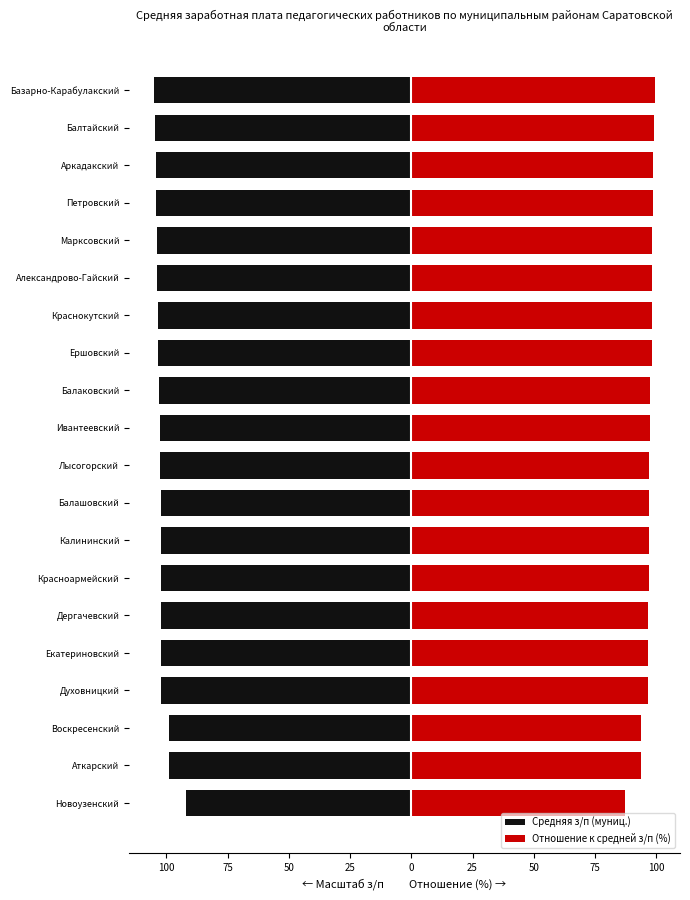

Between Ивантеевский and Балтайский, which series saw the biggest shift?

Средняя з/п (муниц.)